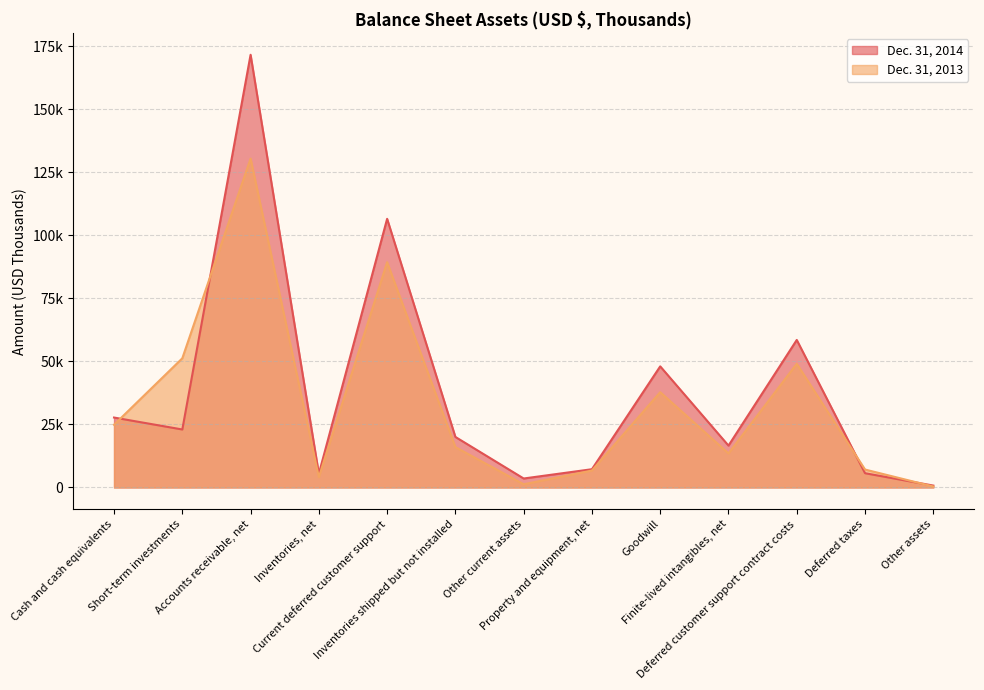

Where is the first local minimum for Dec. 31, 2014?

Short-term investments